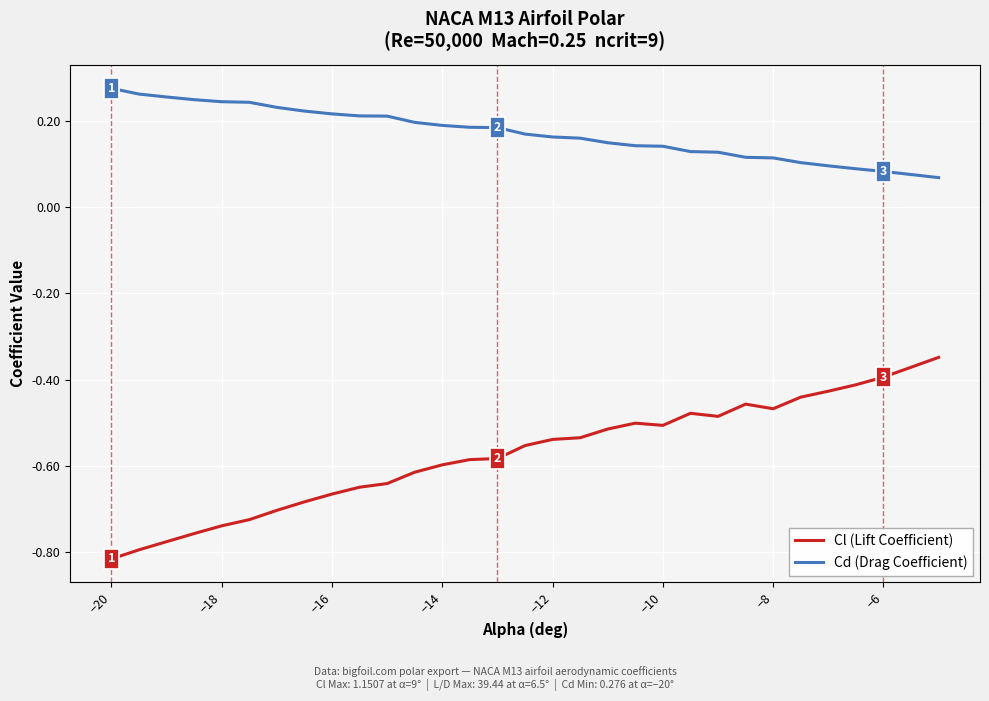

List the series in order of their overall mean, highest first.

Cd (Drag Coefficient), Cl (Lift Coefficient)